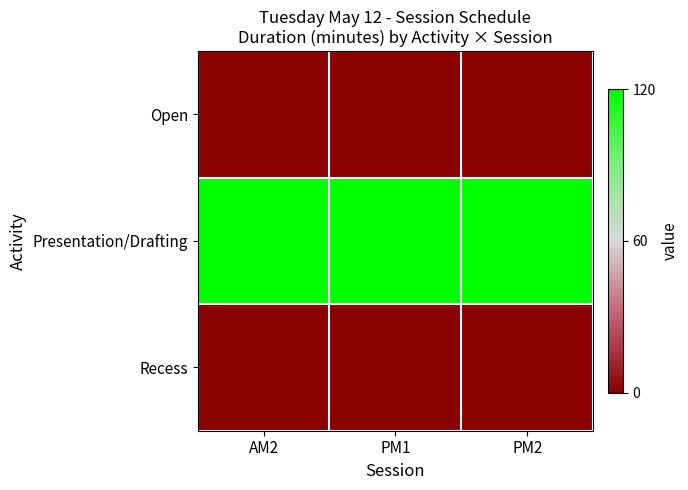

Reading left to right, what are all the values shown in this chart?

Open: AM2=0	PM1=0	PM2=0
Presentation/Drafting: AM2=120	PM1=120	PM2=120
Recess: AM2=0	PM1=0	PM2=0